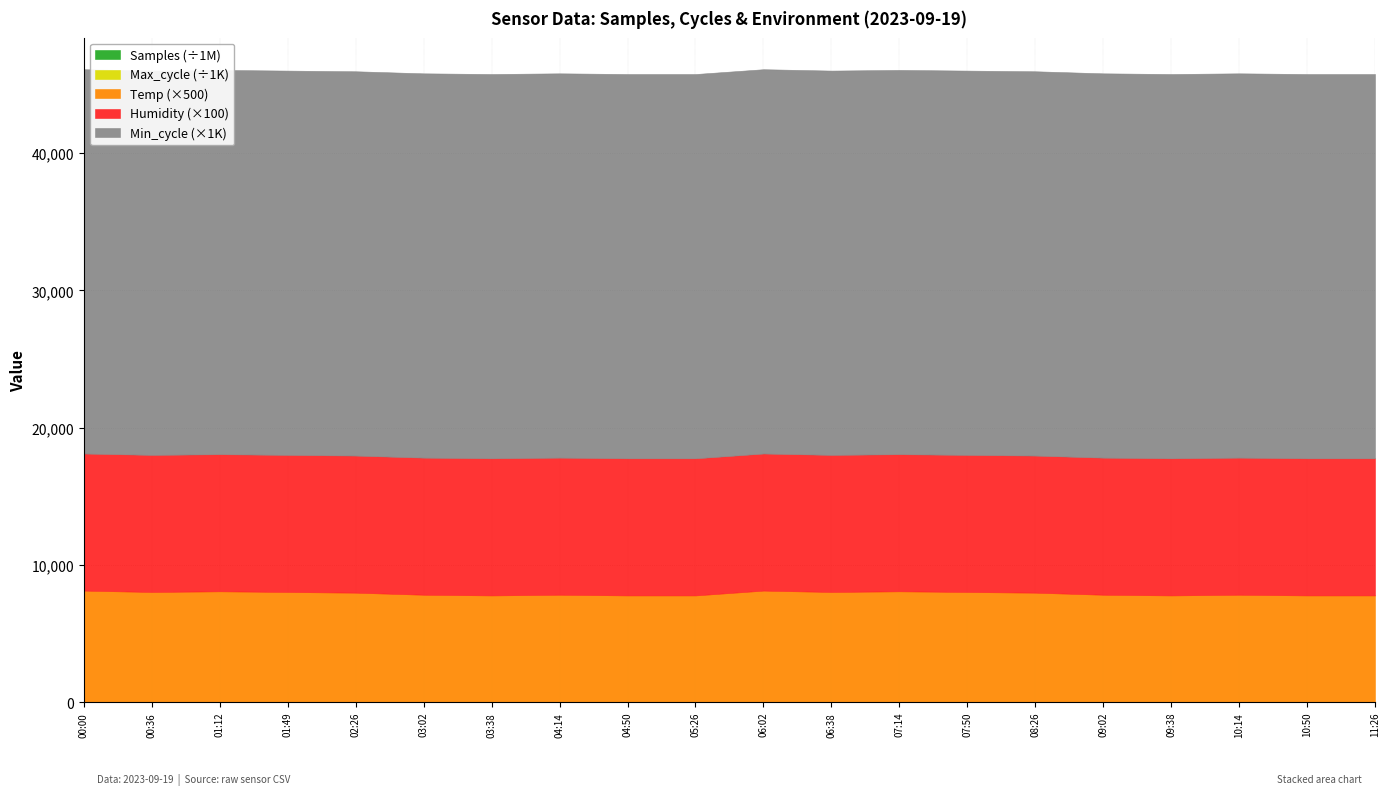

True or false: Samples and Temp intersect in this chart.

False